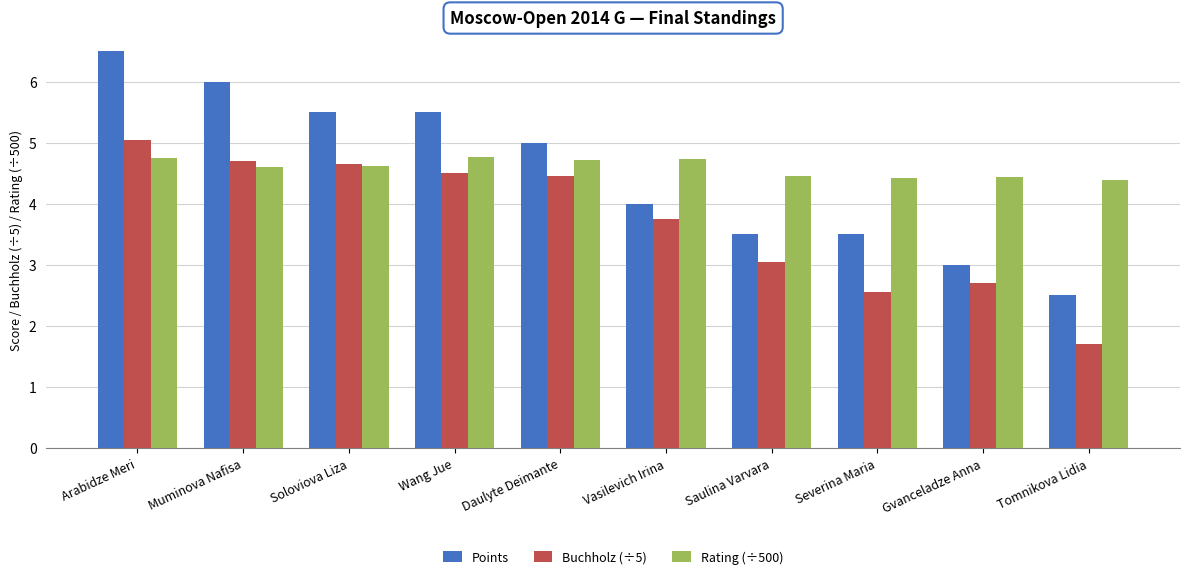

How many data points does each series have?

10